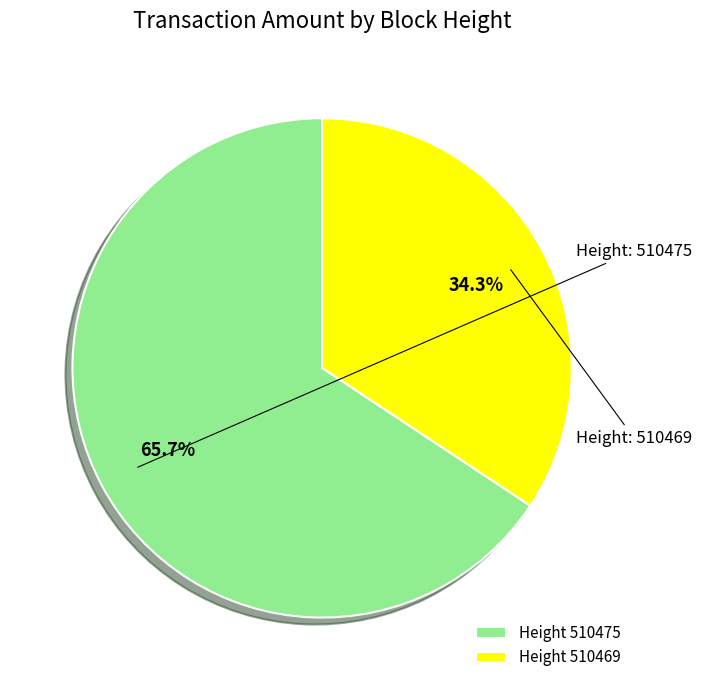

Approximately how many times larger is the value at Height 510475 compared to Height 510469?

1.9